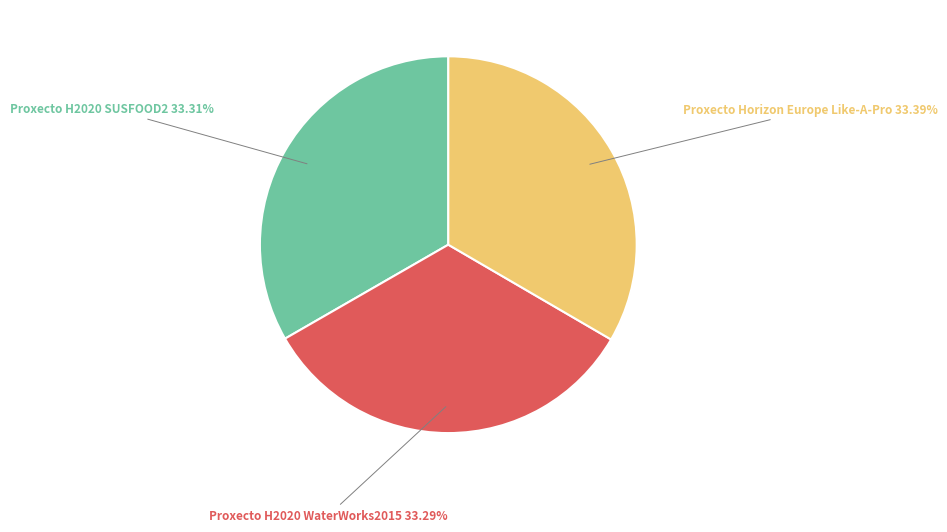

Do Proxecto H2020 WaterWorks2015 and Proxecto Horizon Europe Like-A-Pro together represent more than half of the pie?

Yes